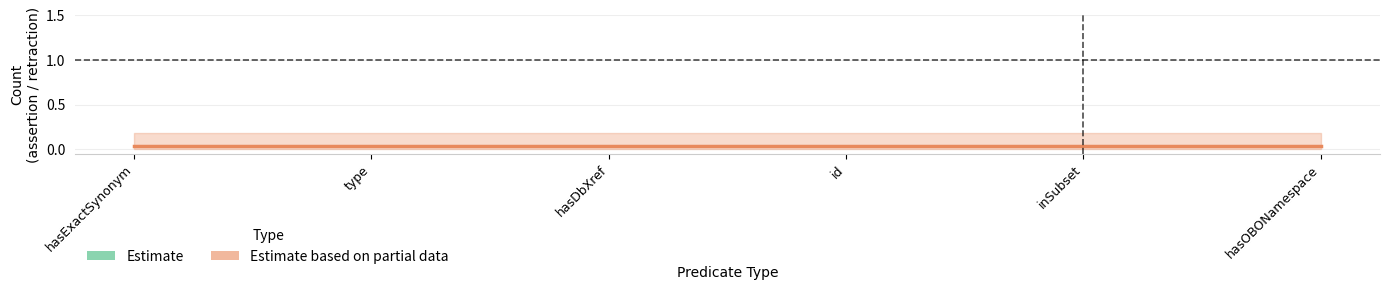

What is the sum of all Estimate based on partial data values?

0.2